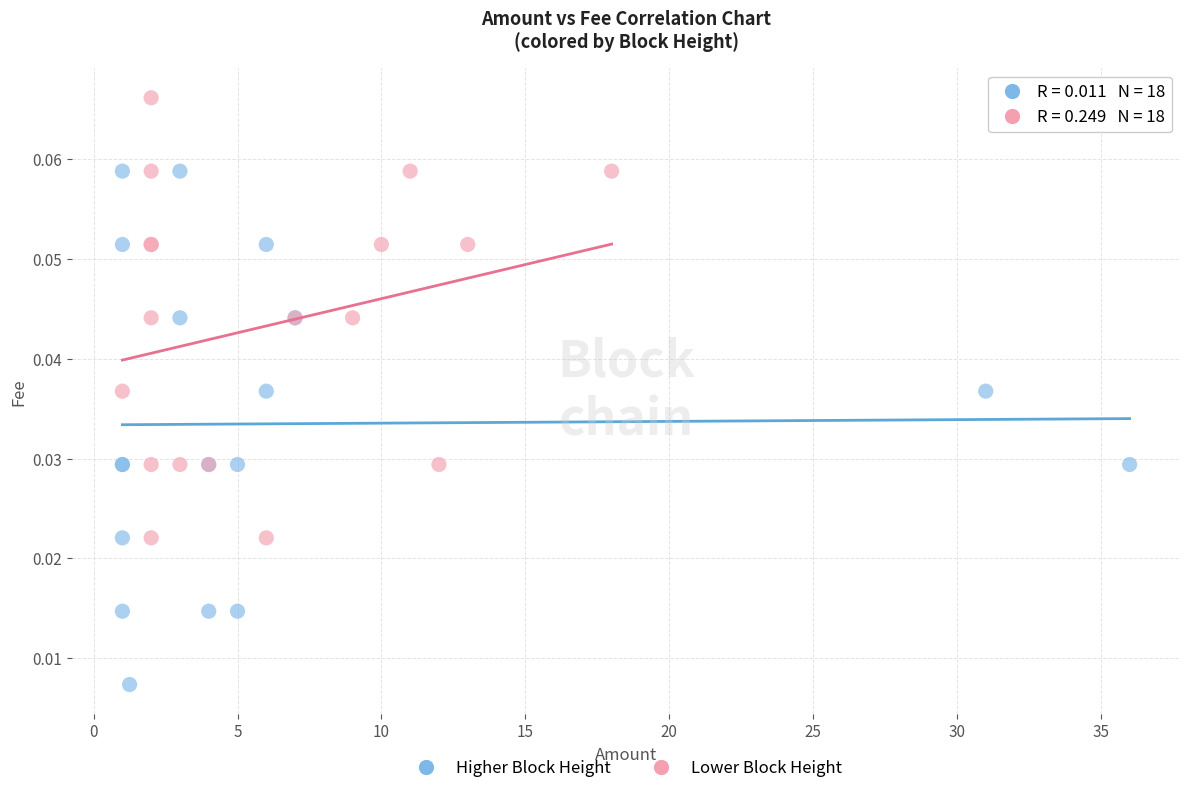

Which series reaches the minimum Y coordinate?

Higher Block Height